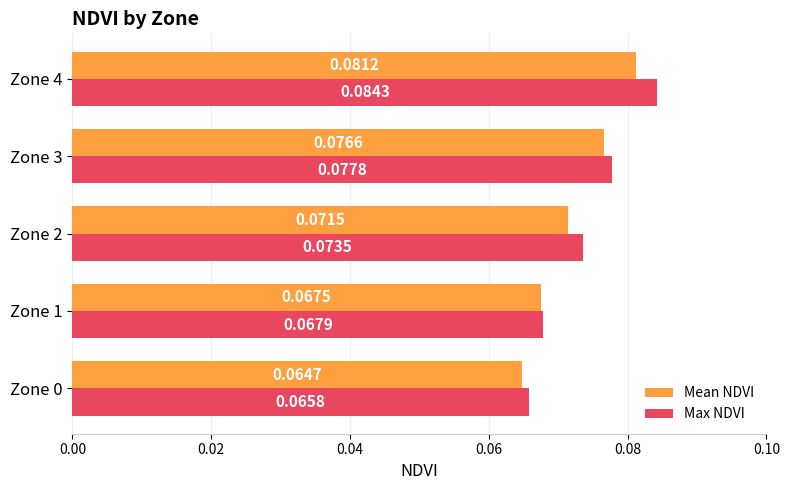

What is the sum of all Max NDVI values?

0.4